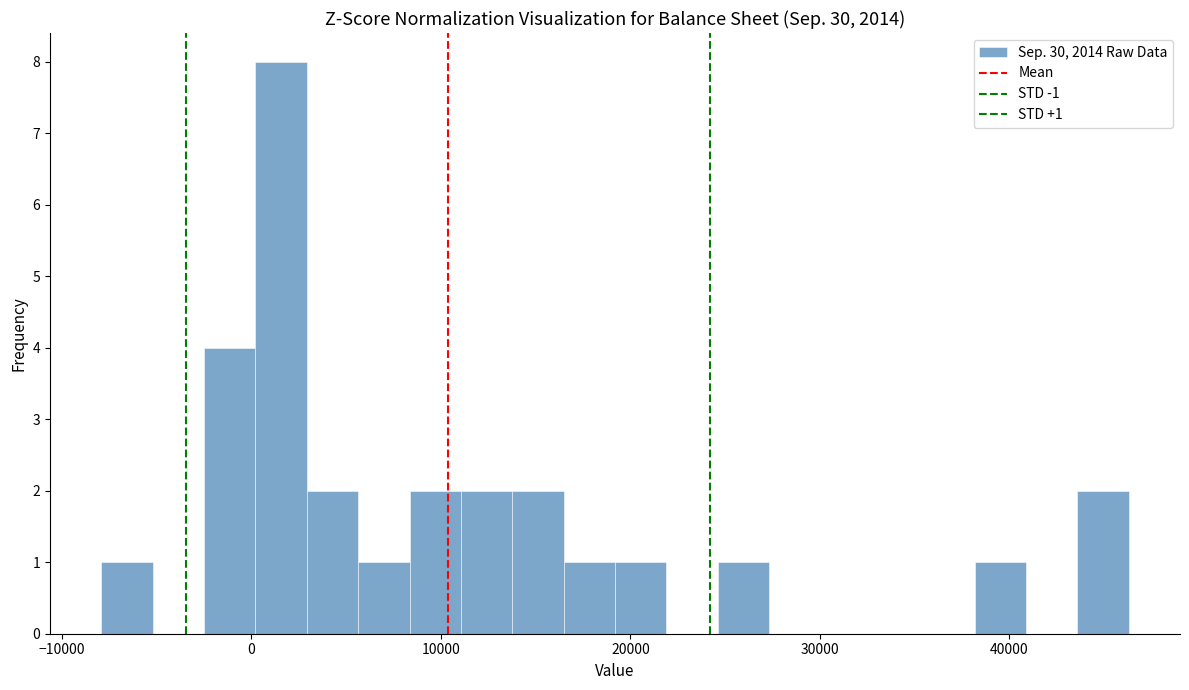

Read against the x-axis, roughly where is the centre of the tallest bar?

2000